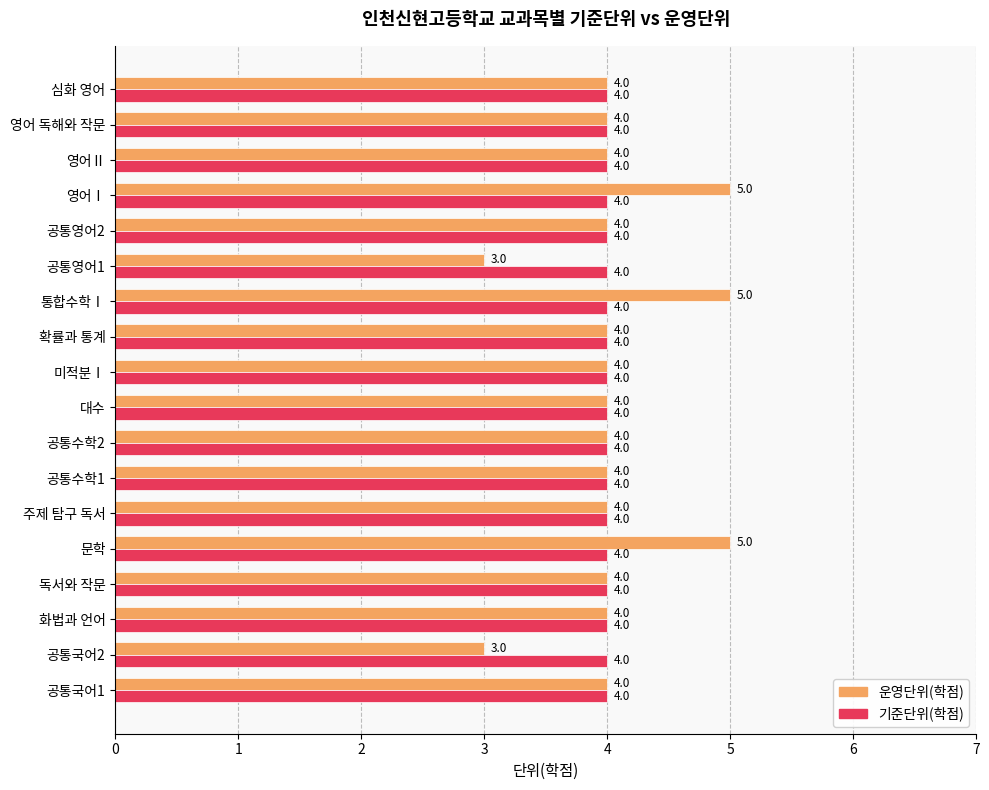

What is the sum of all 운영단위(학점) values?

73